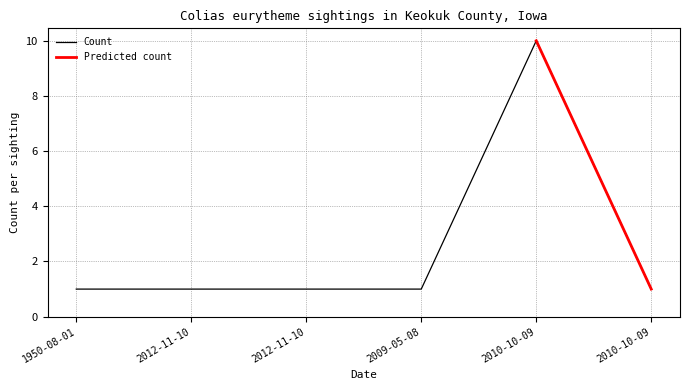

What is the value of the 4th point from the left?

1